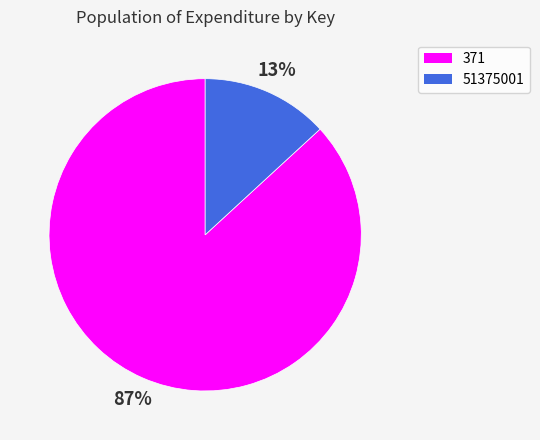

To the nearest percent, what is the difference between the largest and smallest slice percentages?

74%